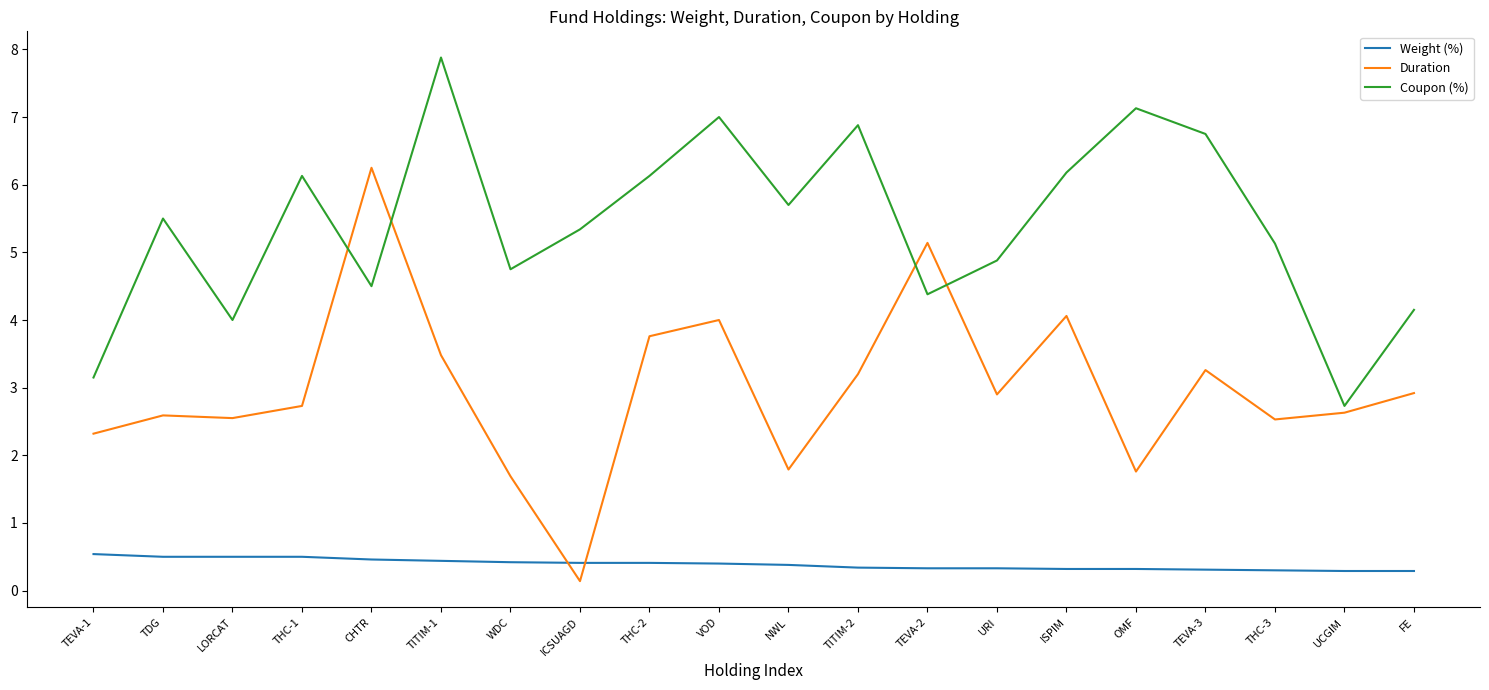

True or false: Duration has a value of 8.9 at TEVA-2.

False